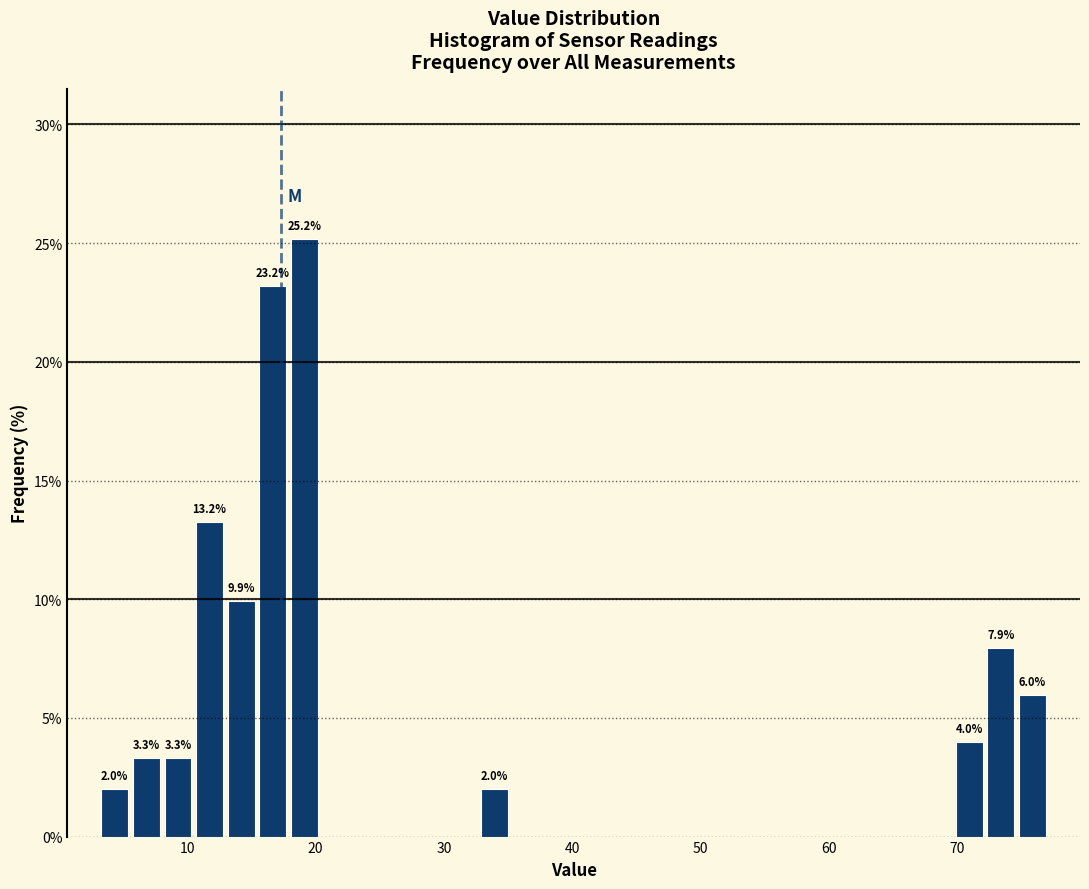

Read against the x-axis, roughly where is the centre of the tallest bar?

19